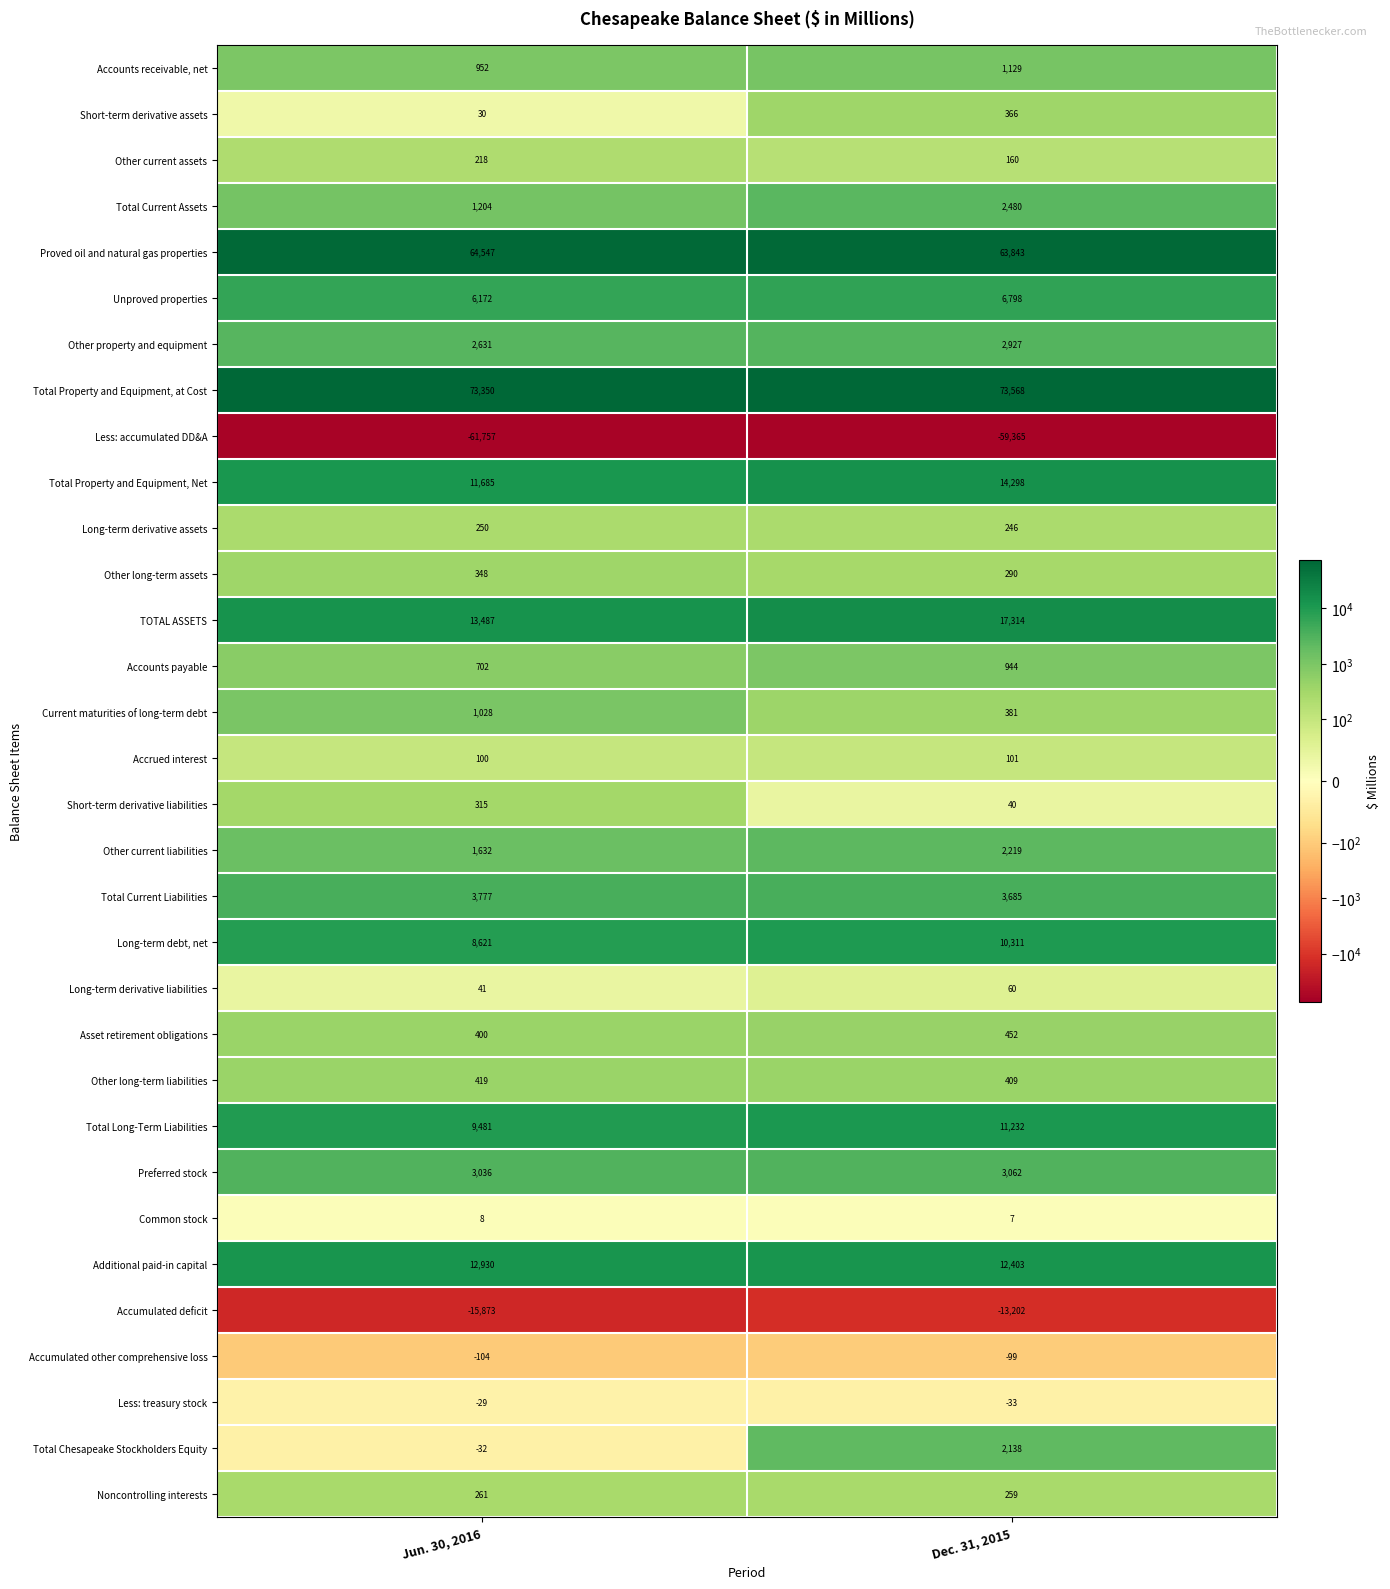

Between Jun. 30, 2016 and Dec. 31, 2015, which series saw the biggest shift?

TOTAL ASSETS